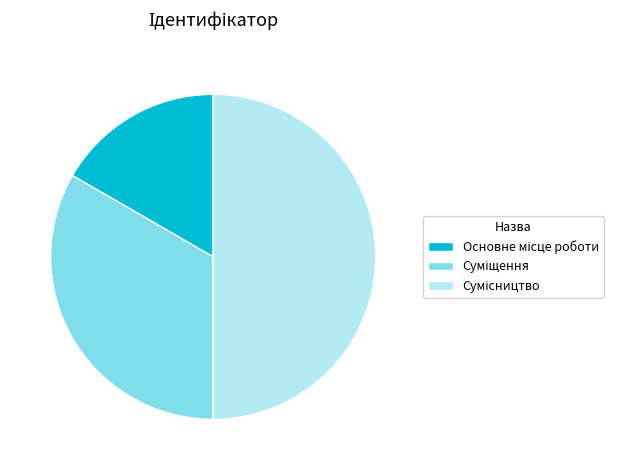

Rank the categories by value from highest to lowest.

Сумісництво, Суміщення, Основне місце роботи